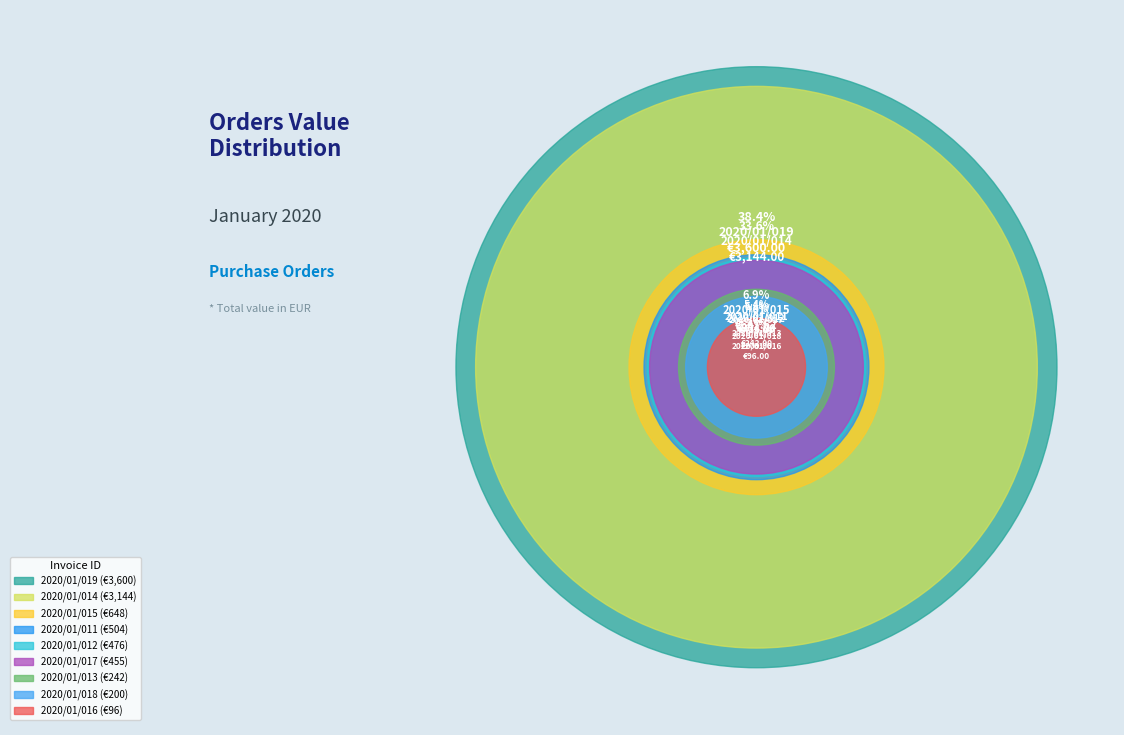

Which category has the smallest portion of the pie?

2020/01/016